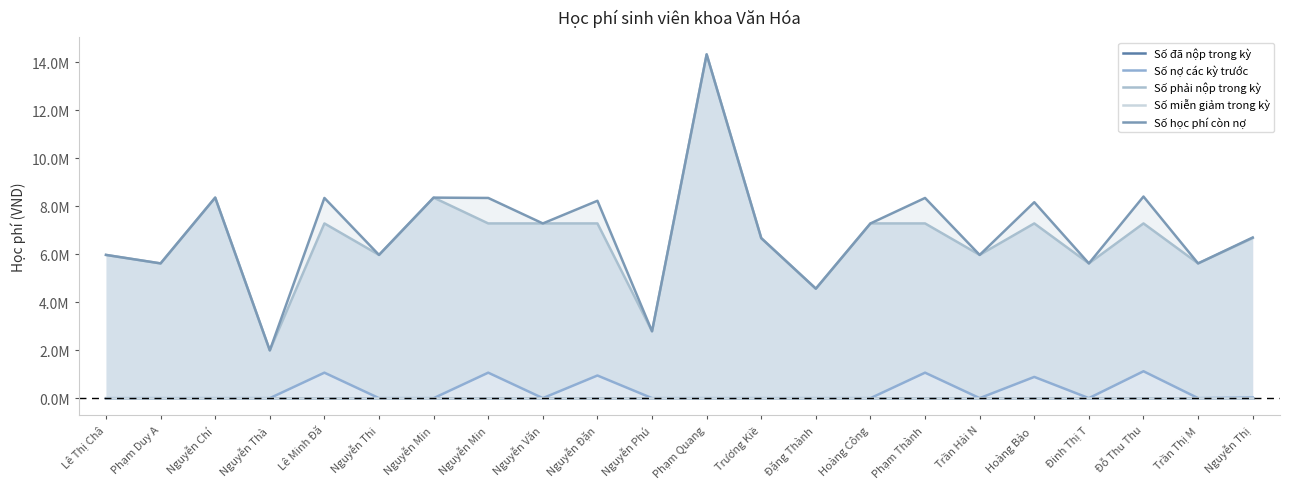

Which series has the largest total across all categories?

Số học phí còn nợ